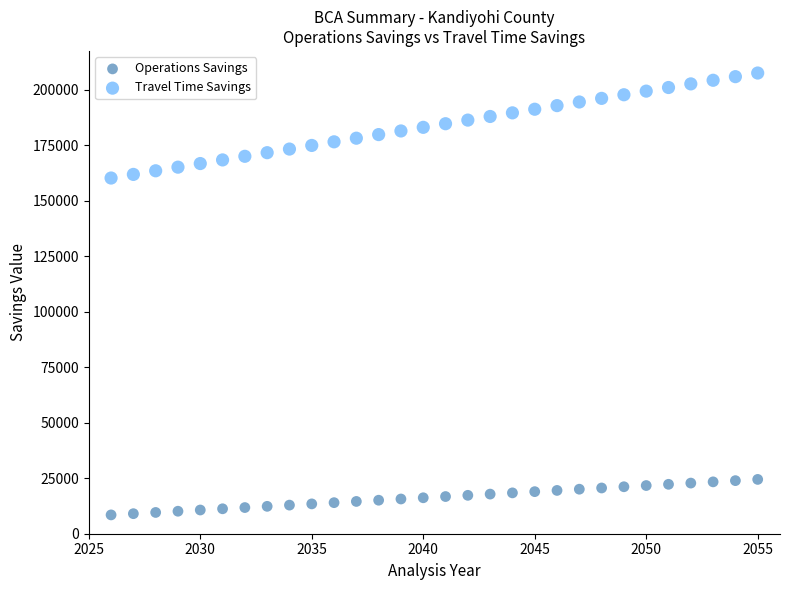

Which series contains the highest Y value?

Travel Time Savings